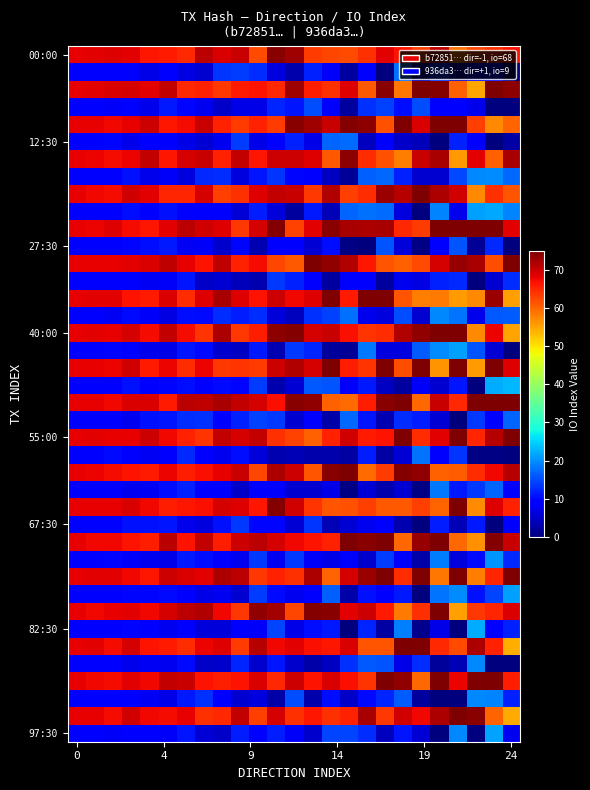

At how many categories does at least one series exceed 56?

25